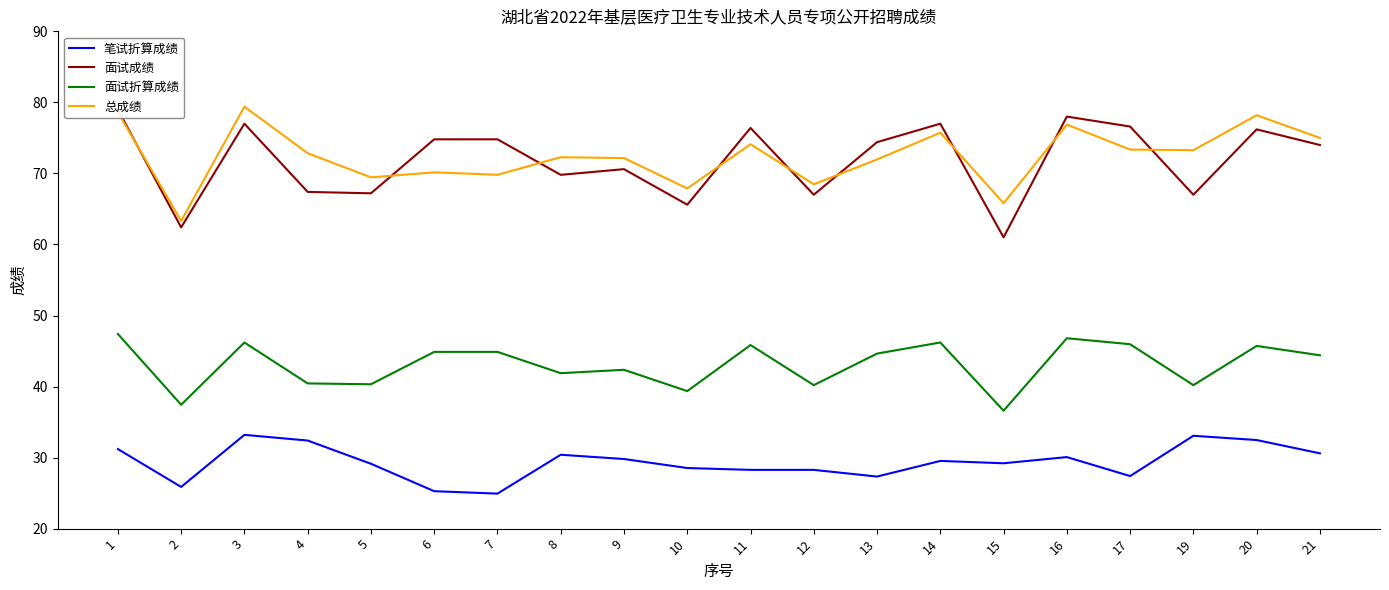

True or false: 面试折算成绩 and 笔试折算成绩 cross at least once.

False